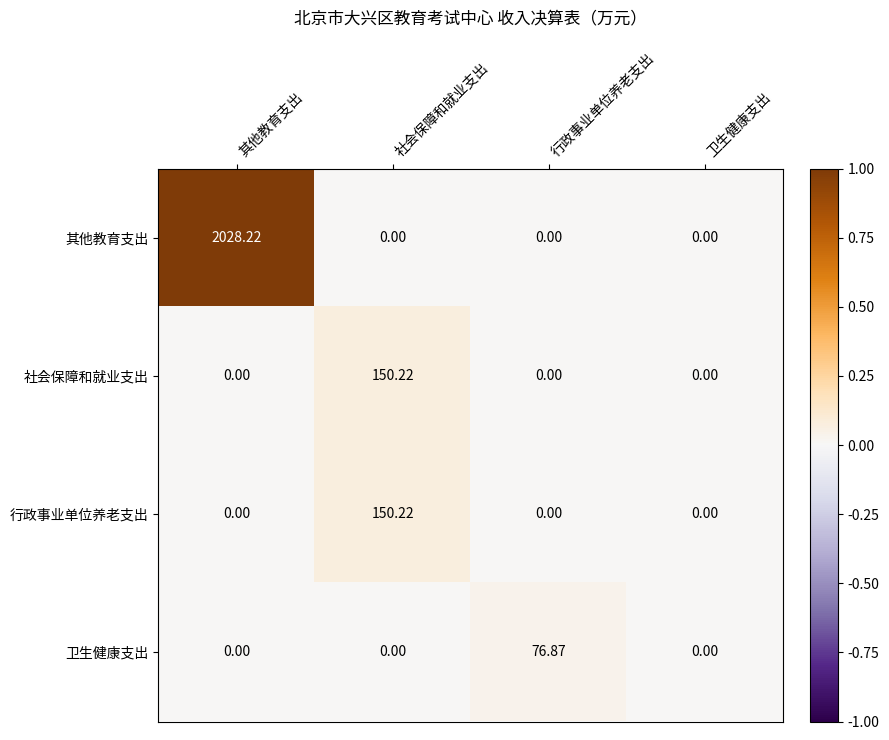

At which category is the sum across all series the highest?

其他教育支出